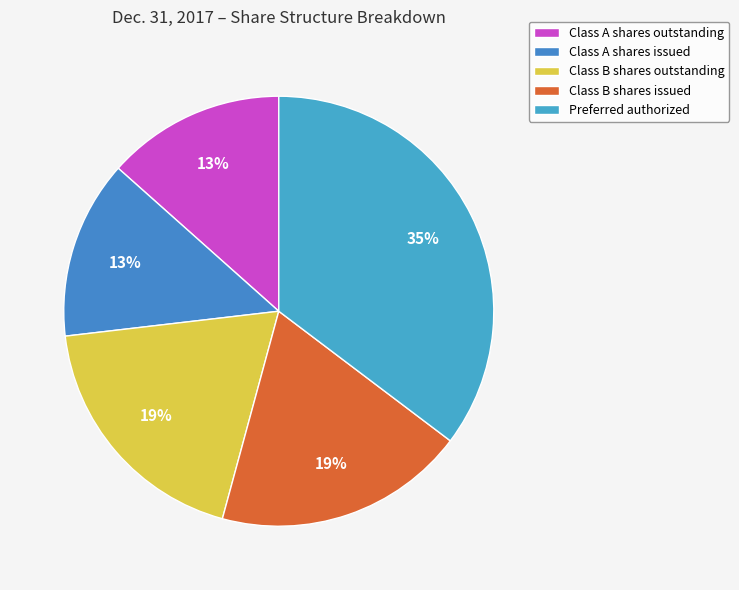

How many segments does this pie chart have?

5